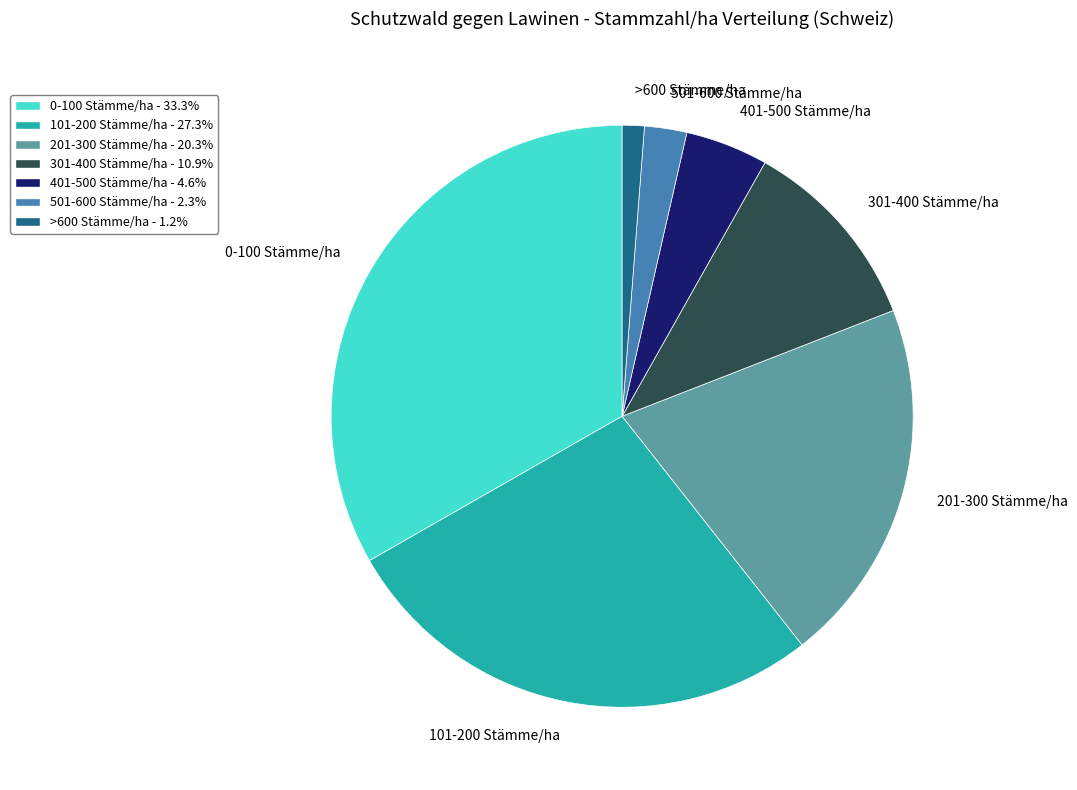

Does 201-300 Stämme/ha account for over 50% of the chart?

No